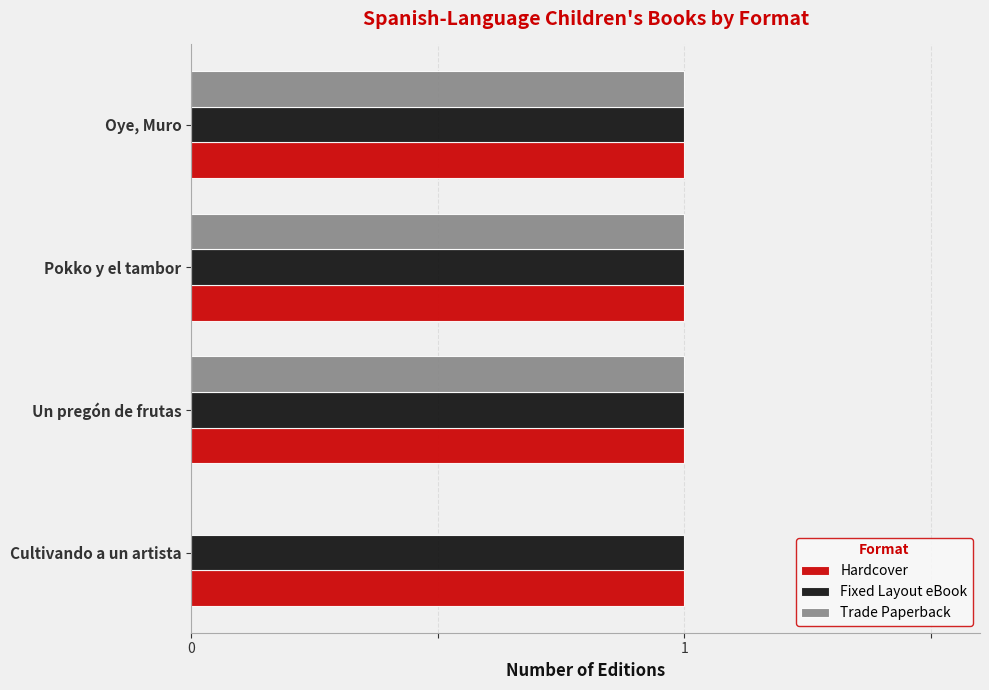

Is it true that Hardcover equals 1 at Oye, Muro?

True